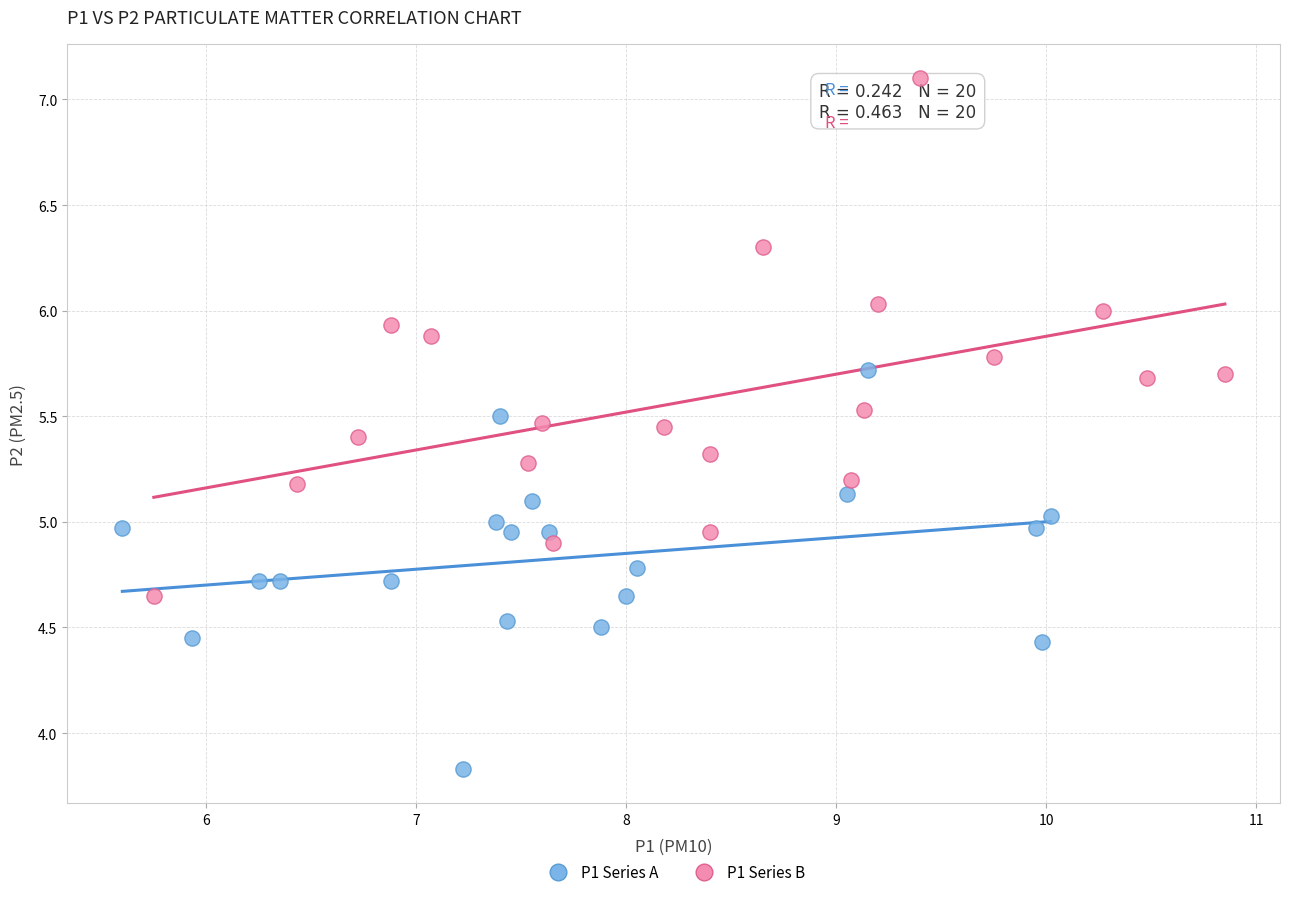

Which series has the widest spread of Y values?

P1 Series B